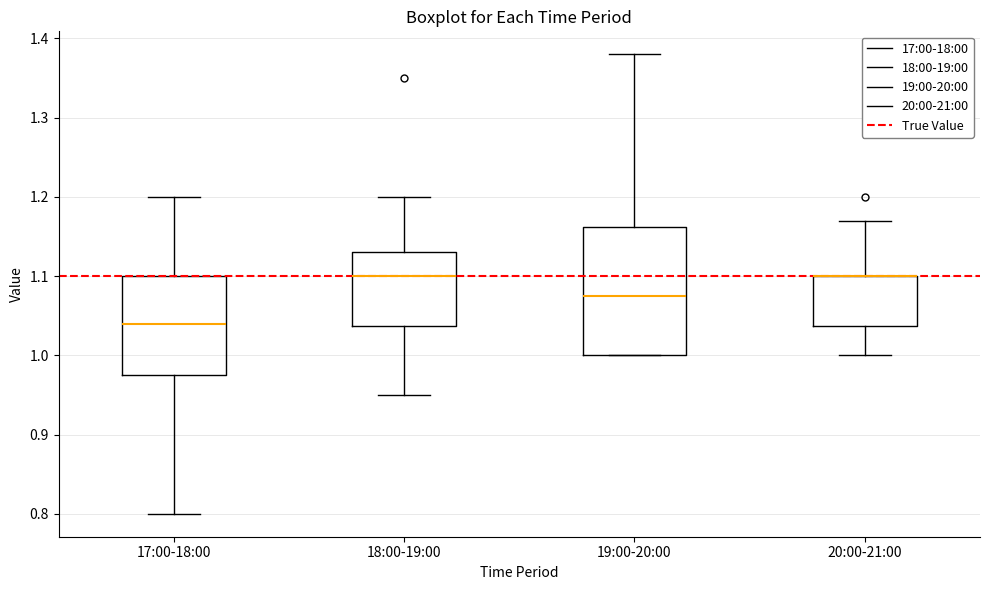

Reading left to right, transcribe this box plot: for each box, give where its median line is, the range the box spans, and where its two whiskers end, as read against the y-axis. The values are not printed on the chart, so give them approximately, as read against the axis.

17:00-18:00: median 1.04, box 0.98 to 1.10, whiskers 0.80 to 1.20
18:00-19:00: median 1.10, box 1.04 to 1.13, whiskers 0.95 to 1.20
19:00-20:00: median 1.08, box 1.00 to 1.16, whiskers 1.00 to 1.38
20:00-21:00: median 1.10 (drawn on the box's upper edge), box 1.04 to 1.10, whiskers 1.00 to 1.17